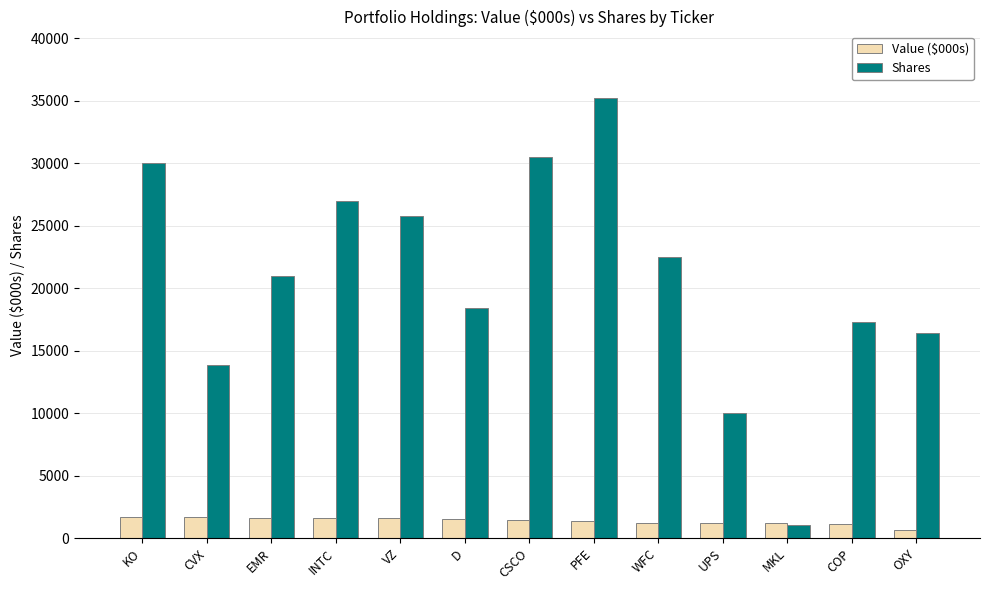

Which series has the widest spread of values?

Shares